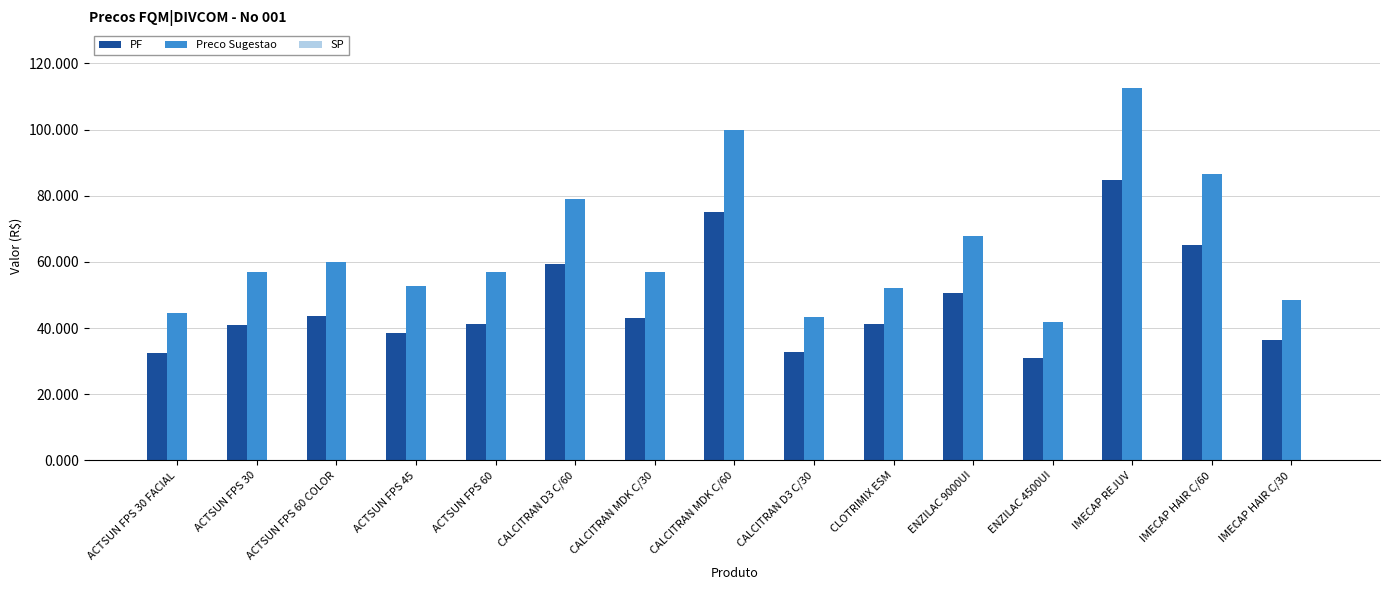

Which series has the largest total across all categories?

Preco Sugestao